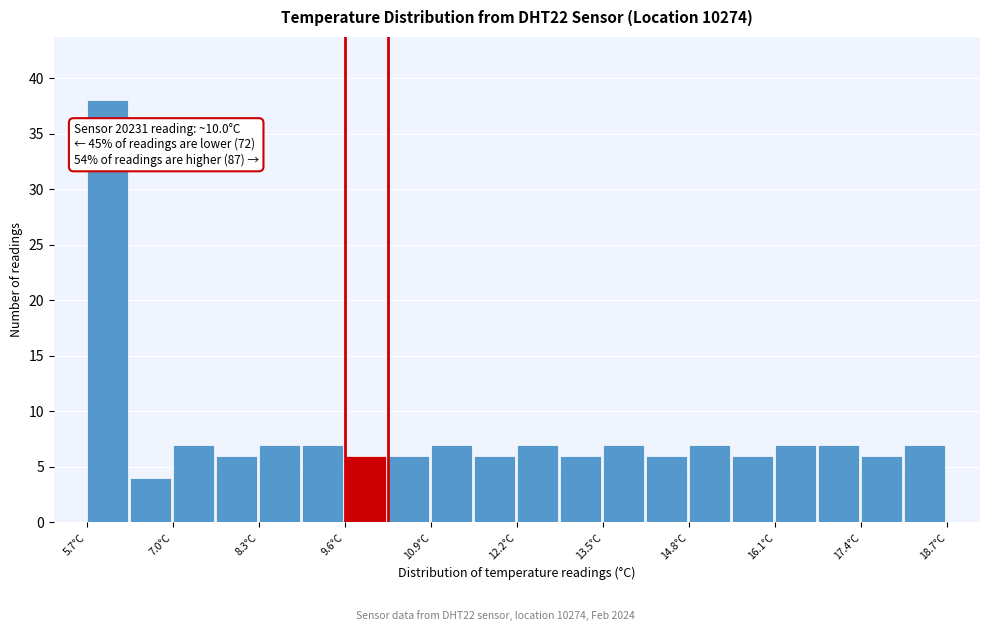

Around what value on the x-axis is the tallest bar? Give the approximate position of its centre, as read against the axis.

6.0